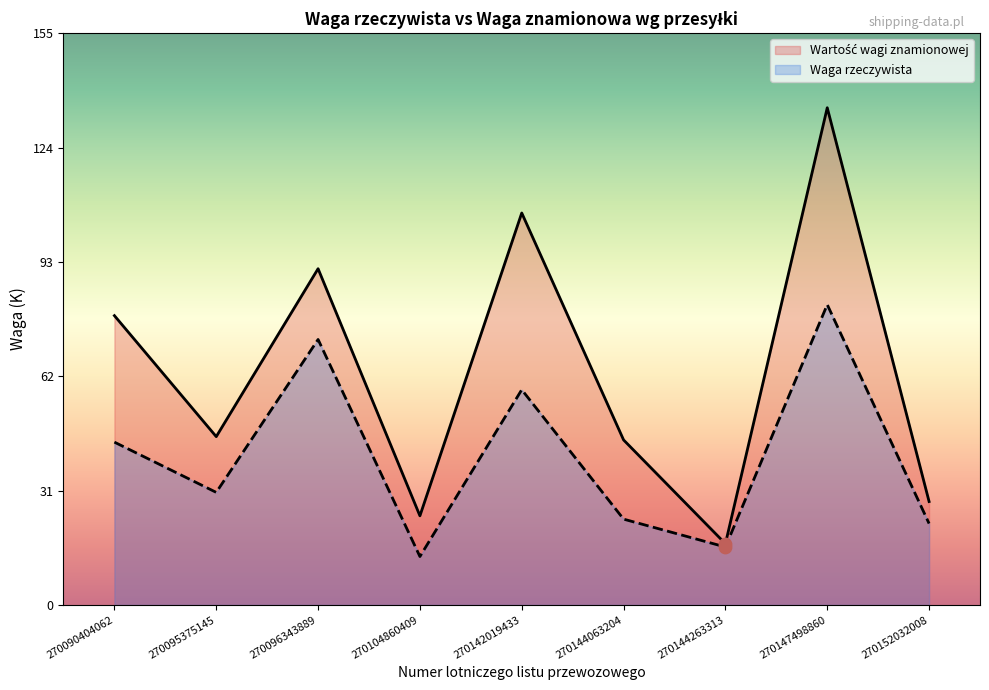

At which category is the sum across all series the highest?

270147498860